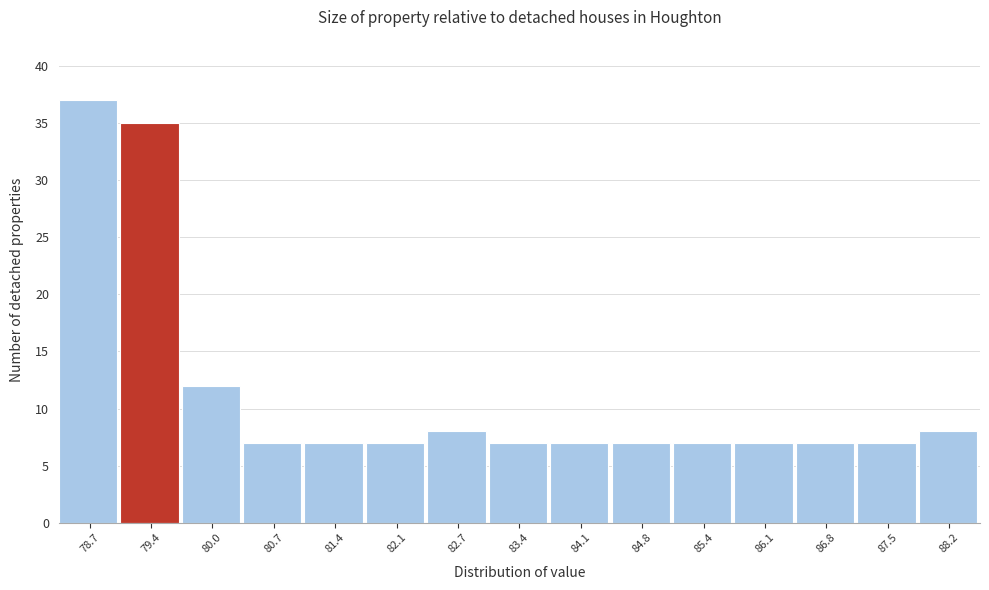

Reading left to right, transcribe this chart: for each bar, give the range it covers on the x-axis and its height. Neither the bar edges nor the heights are printed on the chart, so give them approximately, as read against the axes.

78.4 to 79.0: 37
79.0 to 79.7: 35
79.7 to 80.4: 12
80.4 to 81.1: 7
81.1 to 81.7: 7
81.7 to 82.4: 7
82.4 to 83.1: 8
83.1 to 83.8: 7
83.8 to 84.4: 7
84.4 to 85.1: 7
85.1 to 85.8: 7
85.8 to 86.5: 7
86.5 to 87.1: 7
87.1 to 87.8: 7
87.8 to 88.5: 8